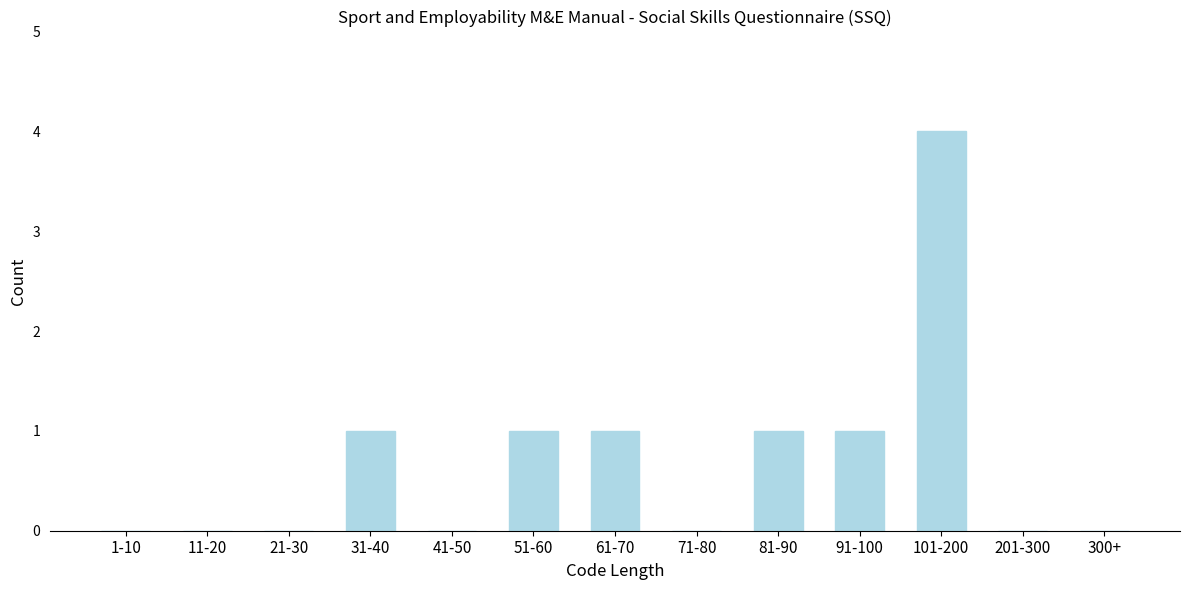

Reading left to right, list all the values displayed in this chart.

1-10=0	11-20=0	21-30=0	31-40=1	41-50=0	51-60=1	61-70=1	71-80=0	81-90=1	91-100=1	101-200=4	201-300=0	300+=0